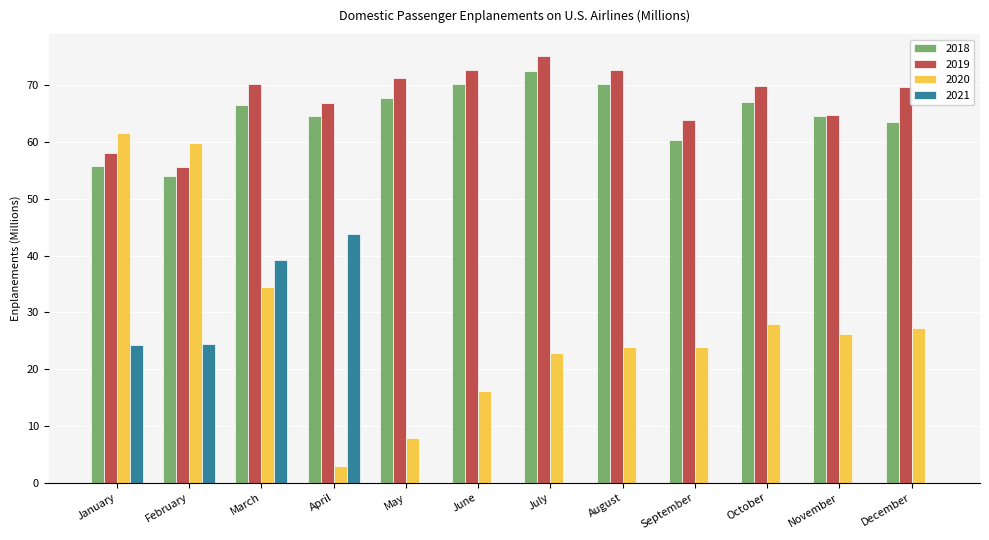

The 2020 series shows 22.1 at June. True or false?

False